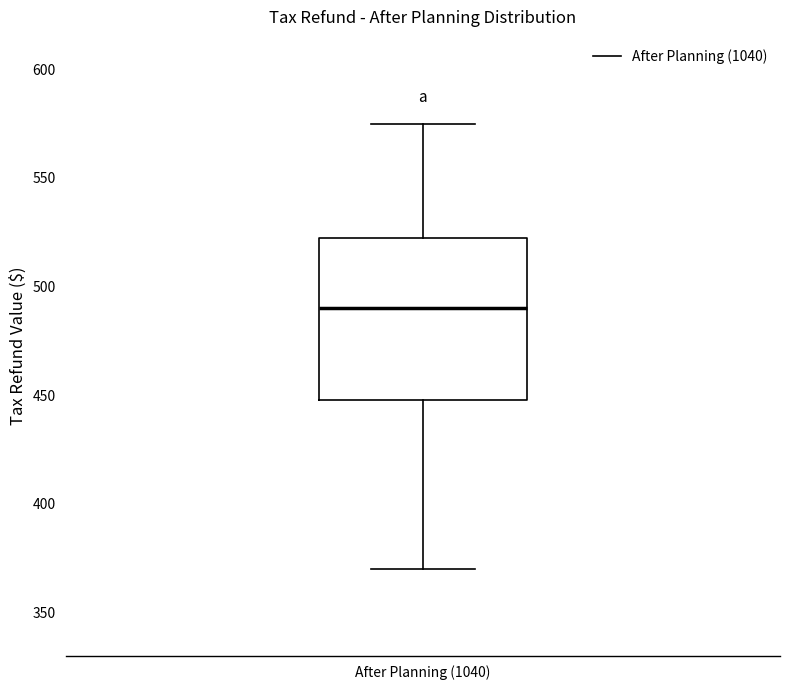

Where does the median line of the box for After Planning (1040) sit on the y-axis? The values are not printed on the chart, so give them approximately, as read against the axis.

490